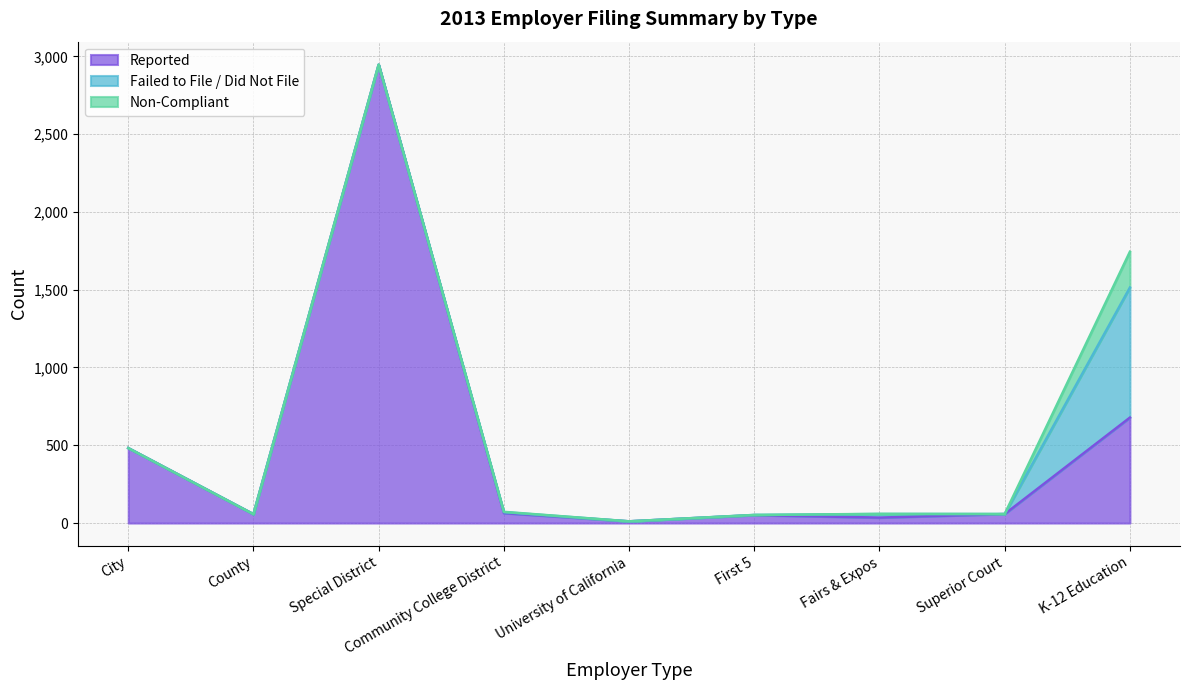

What is the difference between the highest and lowest values at University of California?

11